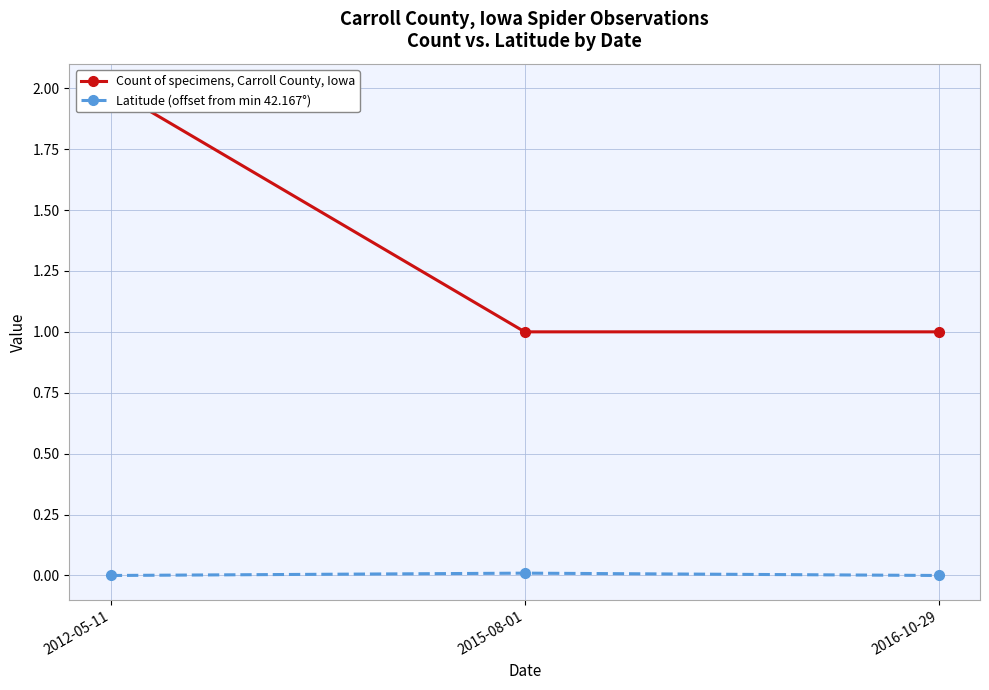

What are all the series names shown in the legend?

Count of specimens, Carroll County, Iowa, Latitude (offset from min 42.167°)